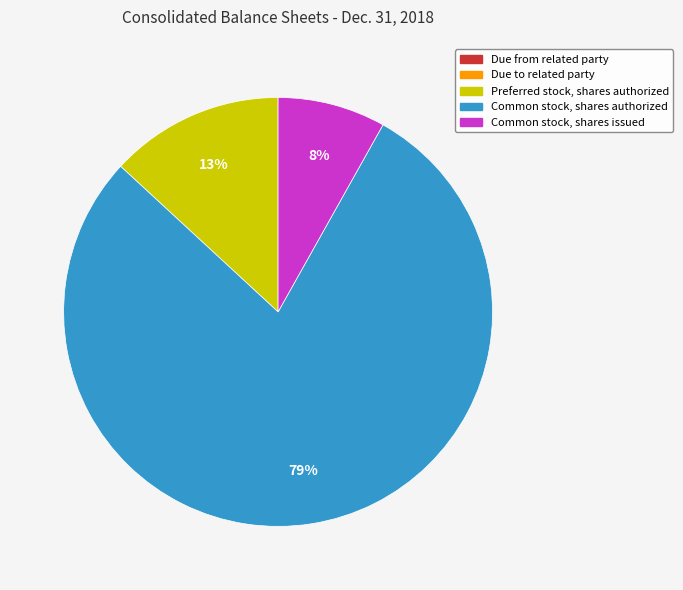

What percentage is the Common stock, shares issued slice, to the nearest percent?

8%